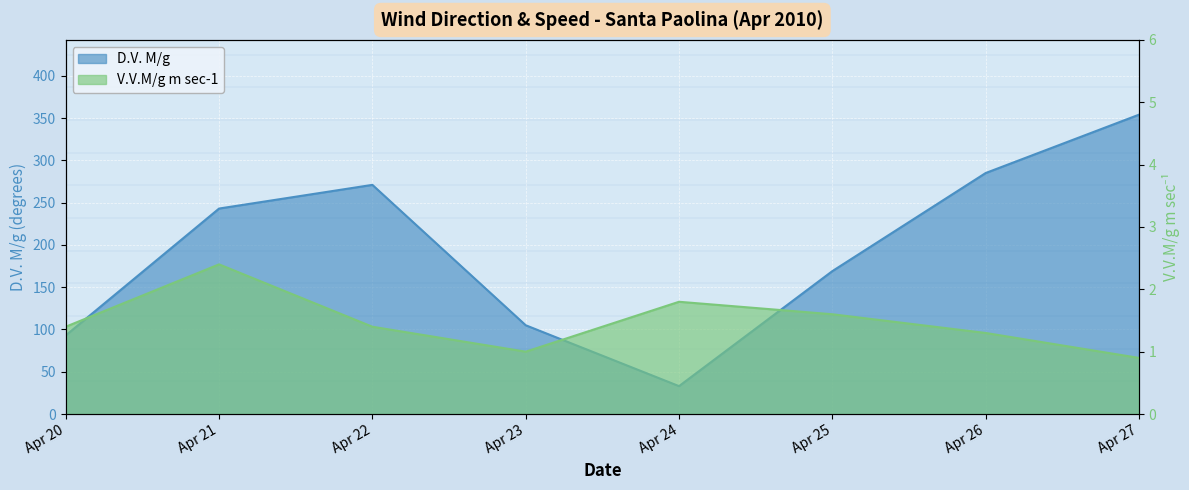

What is the sum of the D.V. M/g values at Apr 27 and Apr 25?

523.0